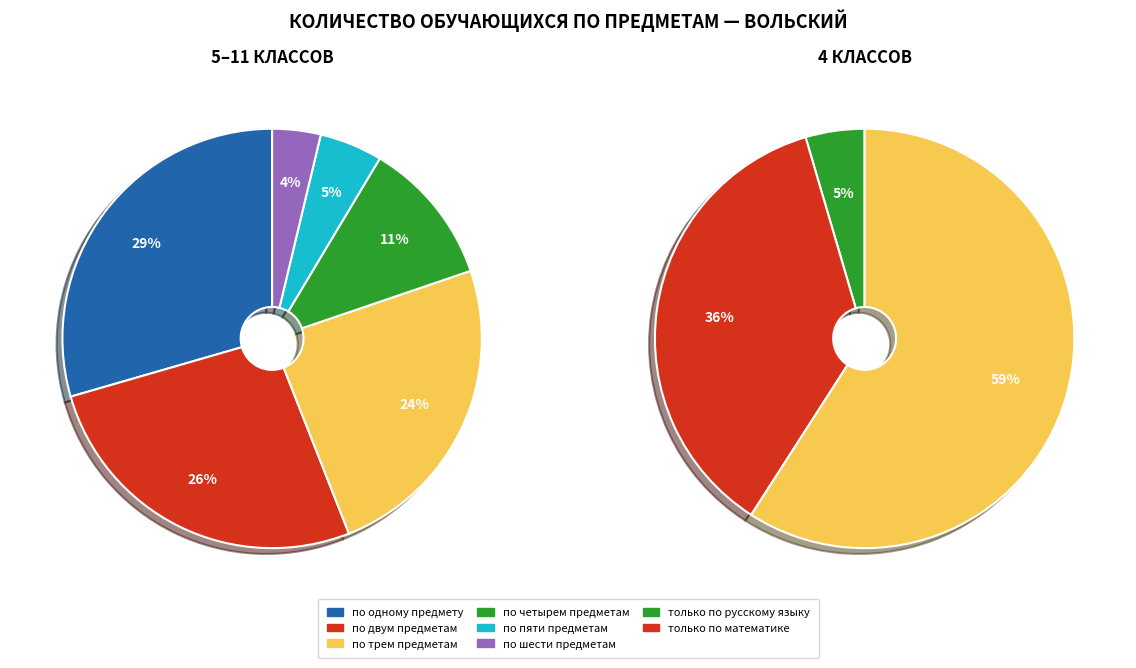

How much of the chart is everything except по пяти предметам?

95.1%